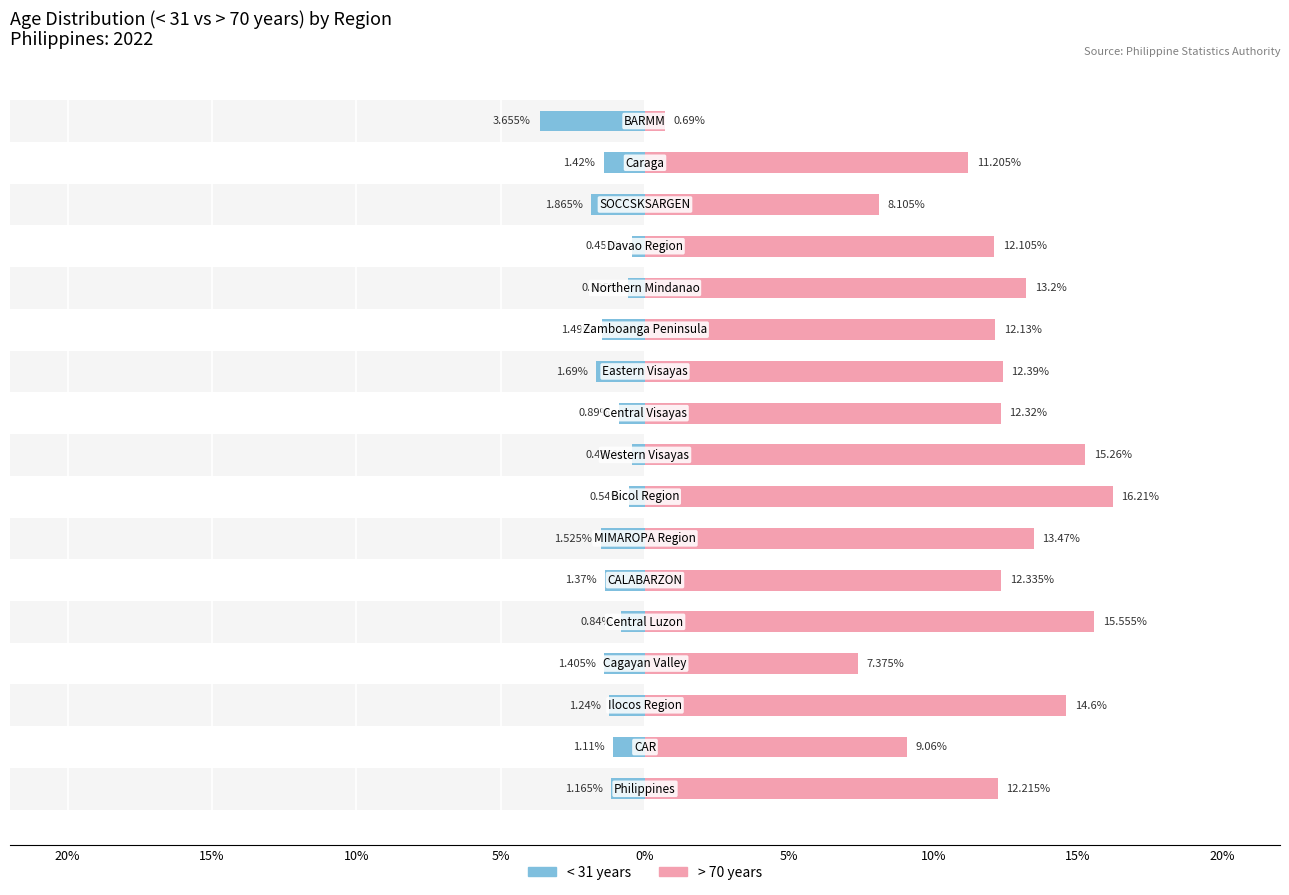

Reading right to left, list all the values displayed in this chart.

< 31: -3.7	-1.4	-1.9	-0.5	-0.6	-1.5	-1.7	-0.9	-0.5	-0.5	-1.5	-1.4	-0.8	-1.4	-1.2	-1.1	-1.2
> 70: 0.7	11.2	8.1	12.1	13.2	12.1	12.4	12.3	15.3	16.2	13.5	12.3	15.6	7.4	14.6	9.1	12.2